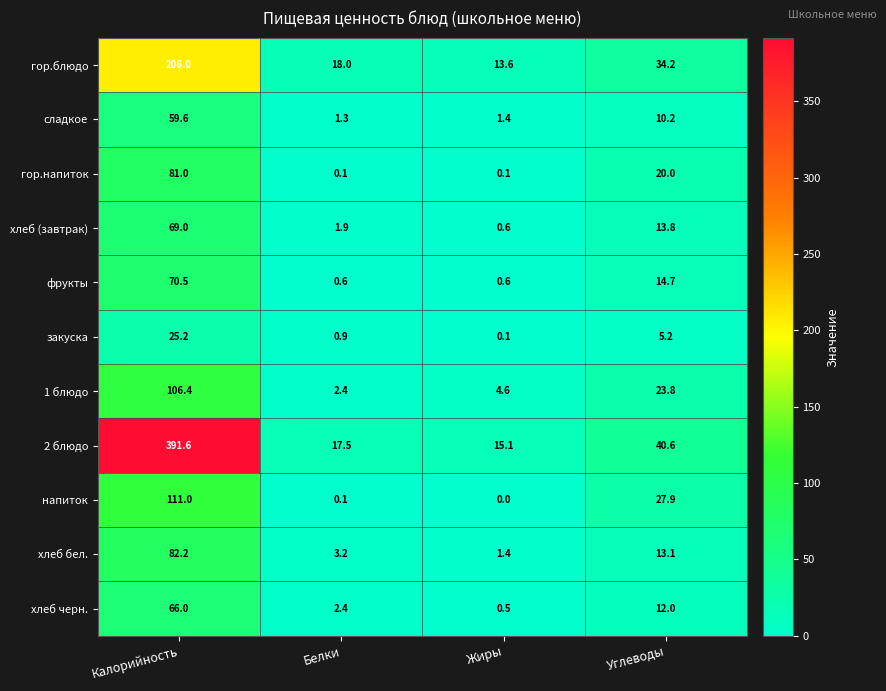

What is the minimum value for хлеб бел.?

1.4